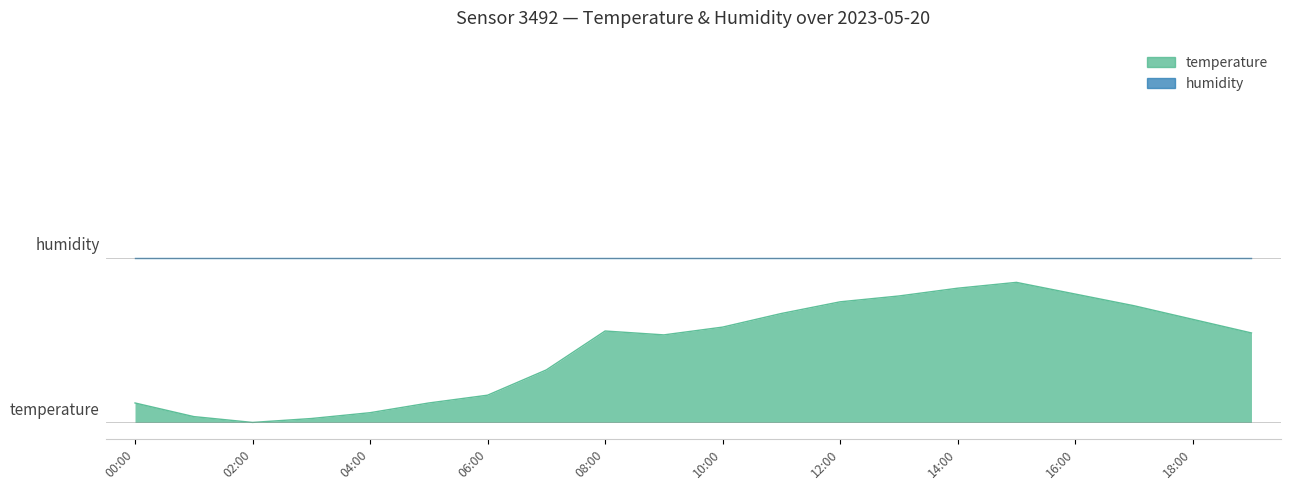

Rank the categories by value from lowest to highest.

02:00, 03:00, 01:00, 04:00, 00:00, 05:00, 06:00, 07:00, 09:00, 19:00, 08:00, 10:00, 18:00, 11:00, 17:00, 12:00, 13:00, 16:00, 14:00, 15:00